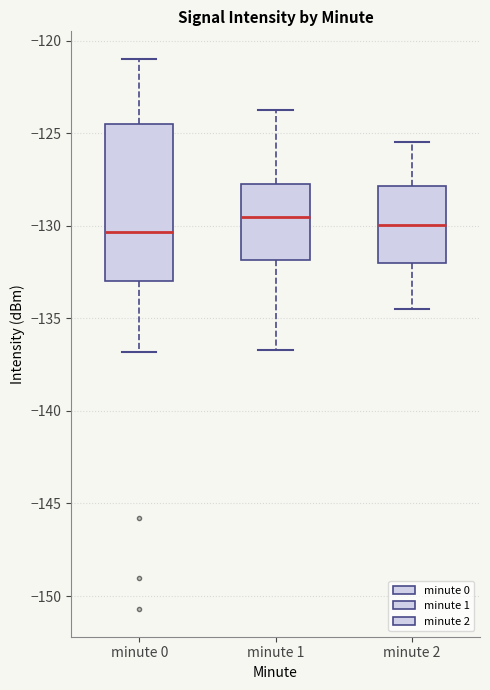

Where is the lower edge of the box for minute 1 on the y-axis? The values are not printed on the chart, so give them approximately, as read against the axis.

-132.0